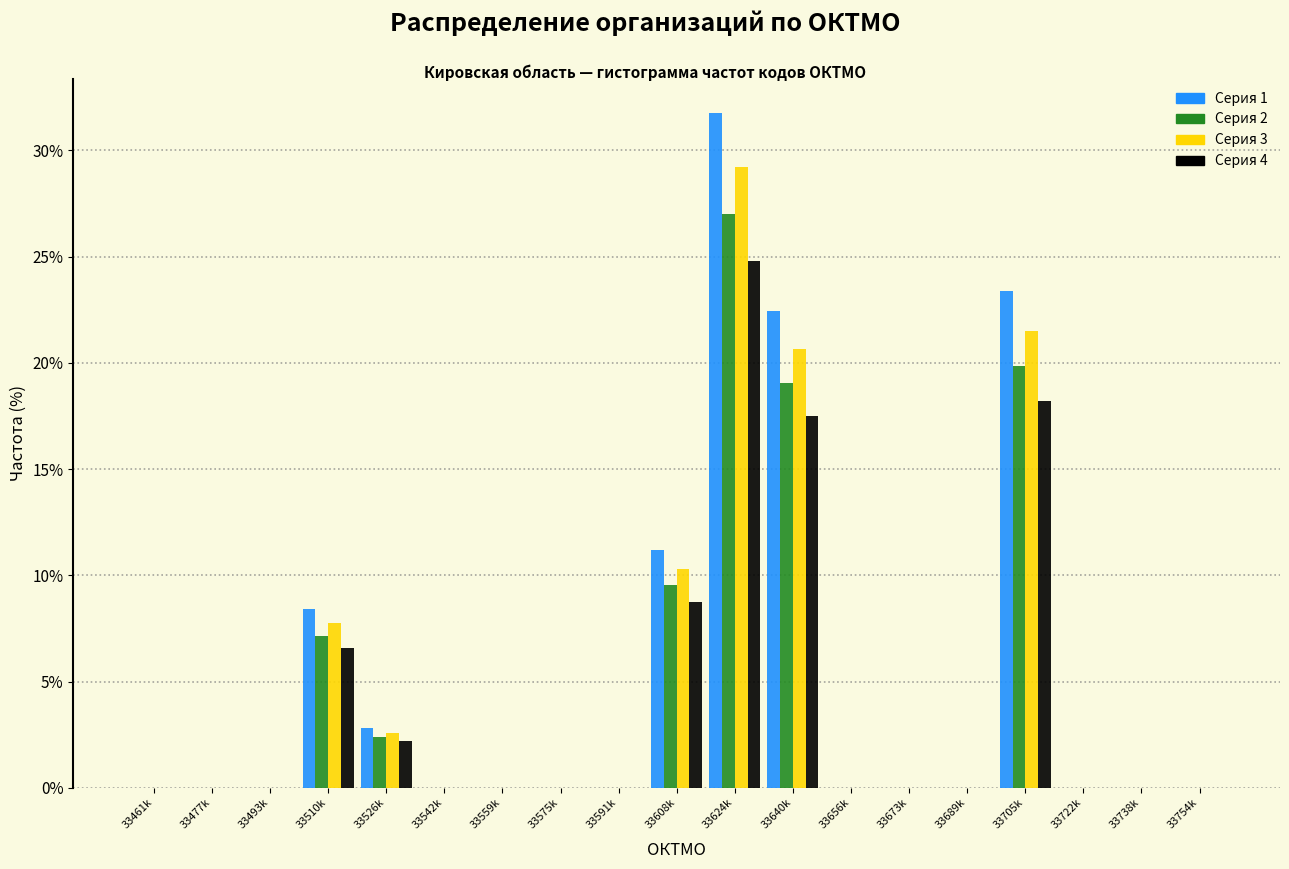

Is it true that Серия 4 equals 31.0 at 33705k?

False